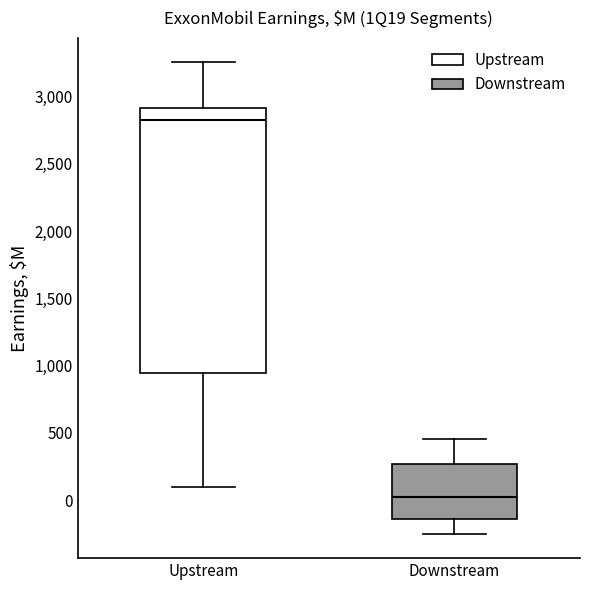

Reading left to right, transcribe this box plot: for each box, give where its median line is, the range the box spans, and where its two whiskers end, as read against the y-axis. The values are not printed on the chart, so give them approximately, as read against the axis.

Upstream: median 2850, box 950 to 2900, whiskers 100 to 3250
Downstream: median 0, box -150 to 250, whiskers -250 to 450